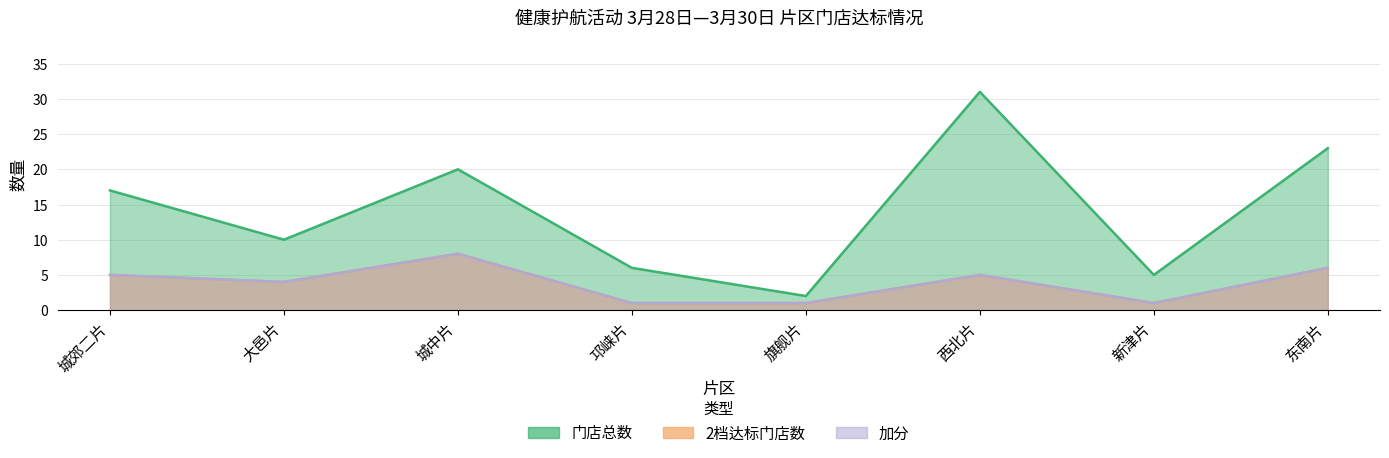

Which series has the widest spread of values?

门店总数